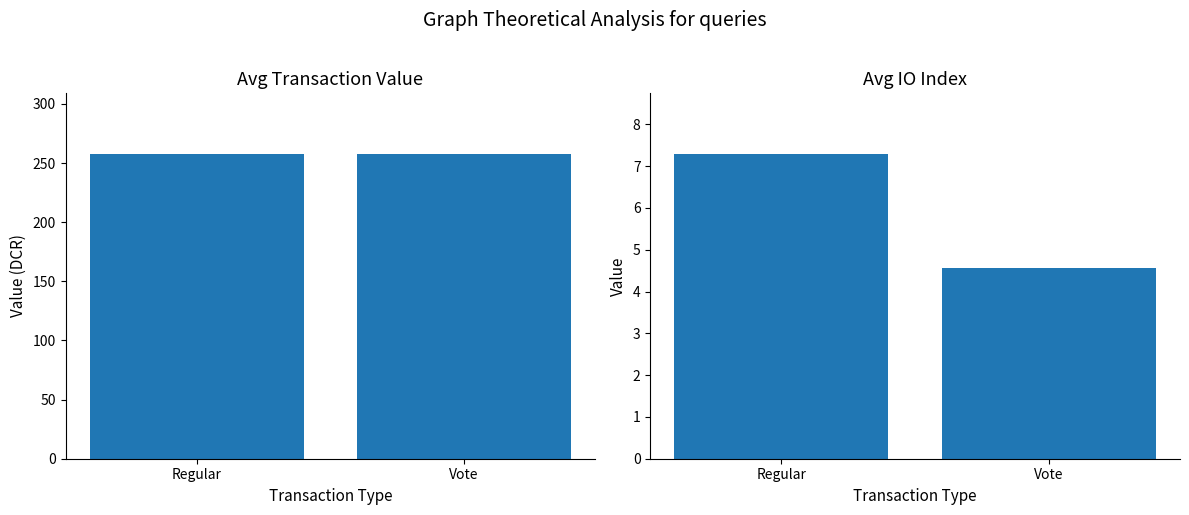

What are all the series names shown in the legend?

Avg Value, Avg IO Index